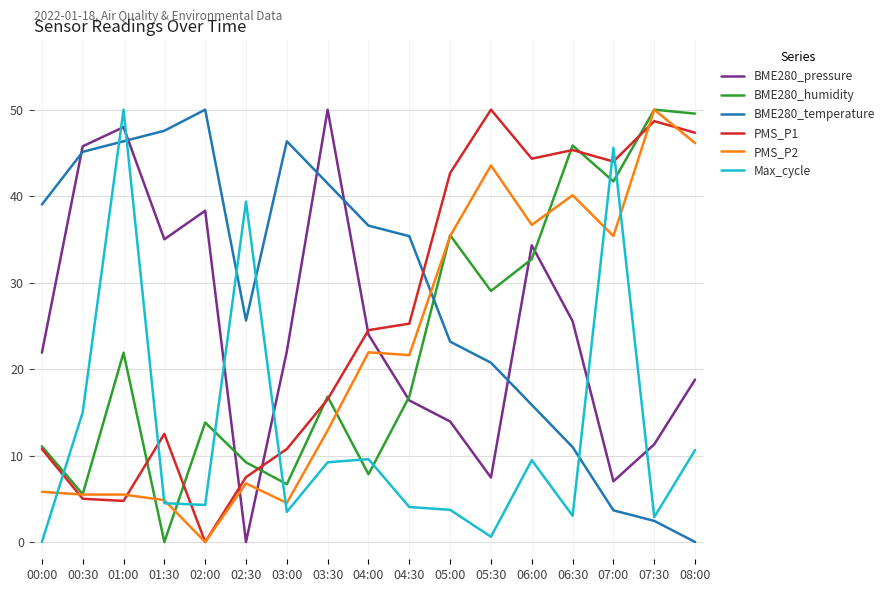

What is the difference between the highest and lowest values at 07:00?

41.9